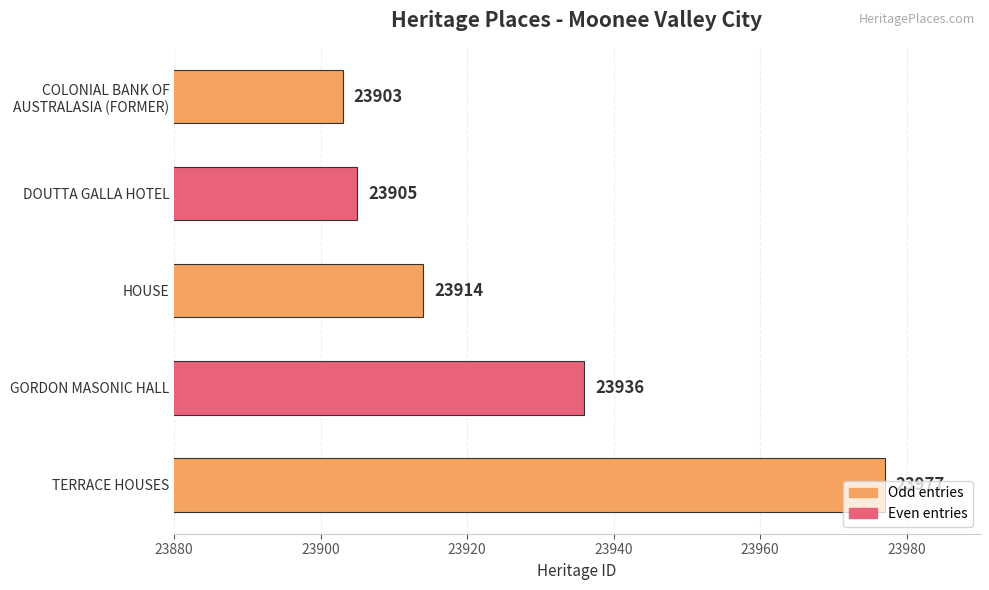

What is the change in value from DOUTTA GALLA HOTEL to TERRACE HOUSES?

+72